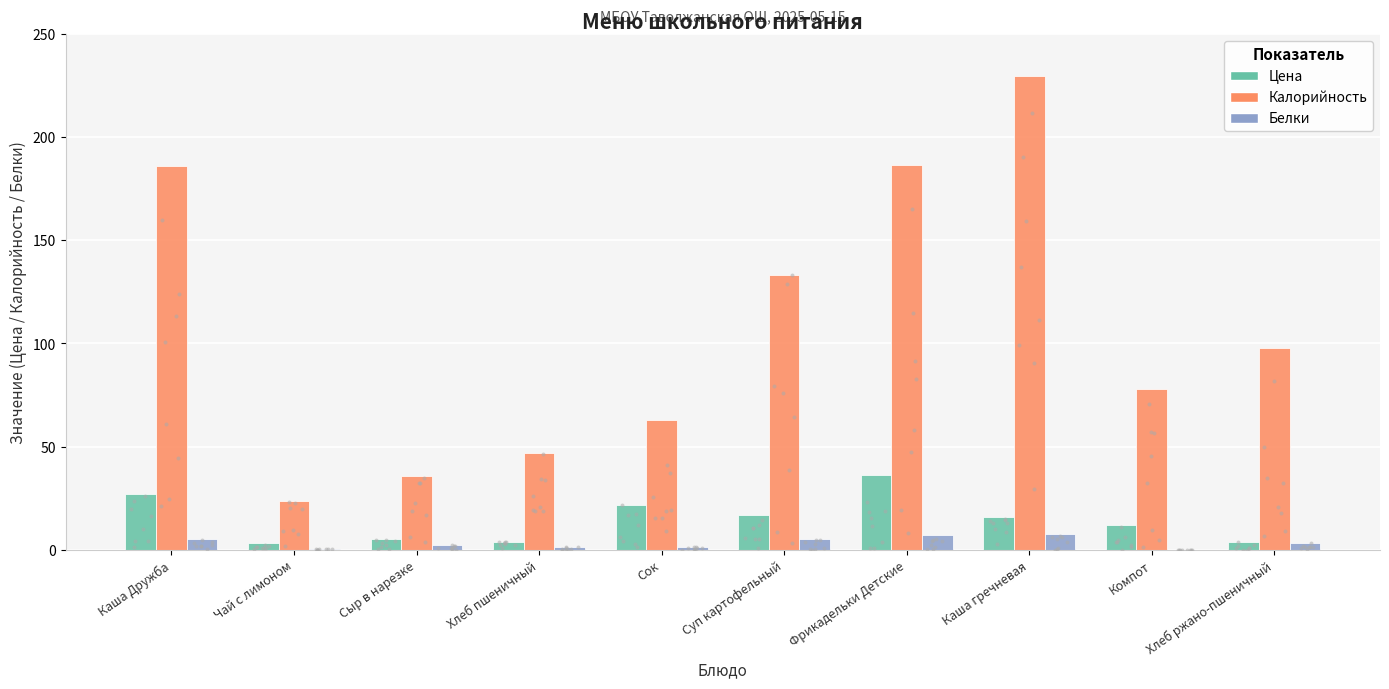

Which series has the largest total across all categories?

Калорийность